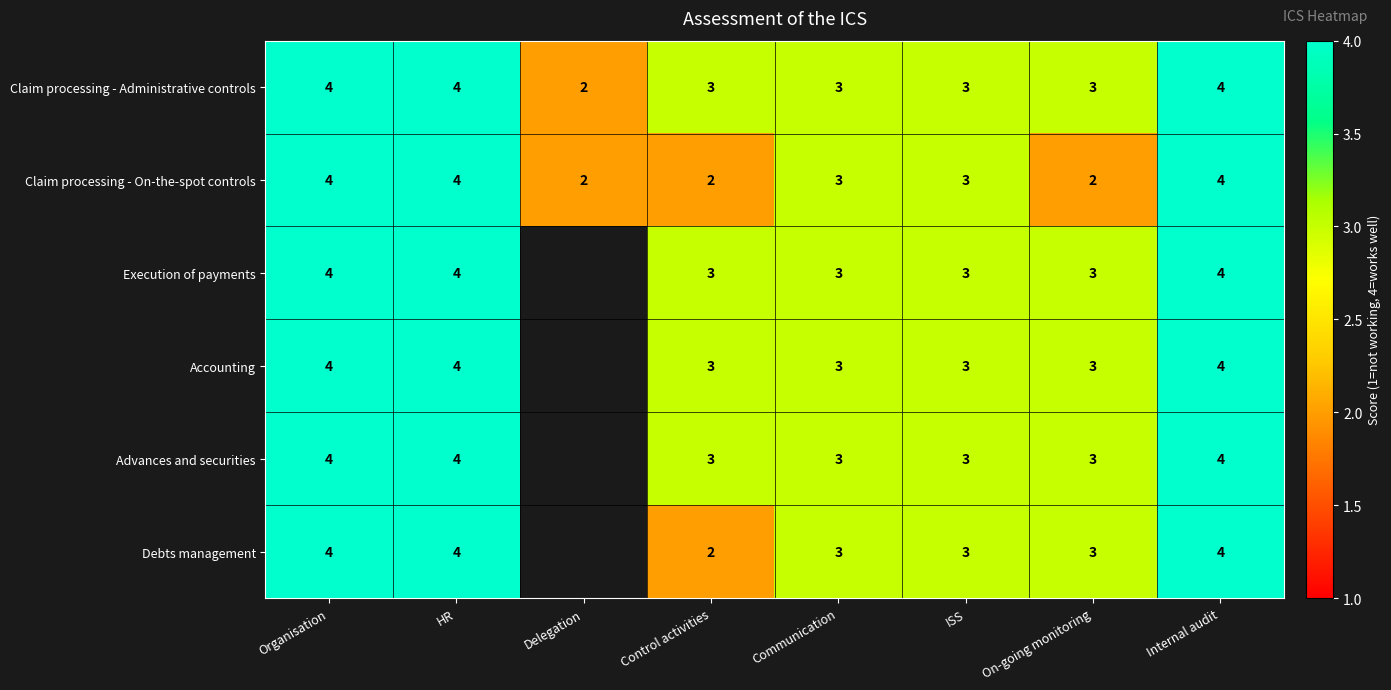

What is the total value across all series at Communication?

18